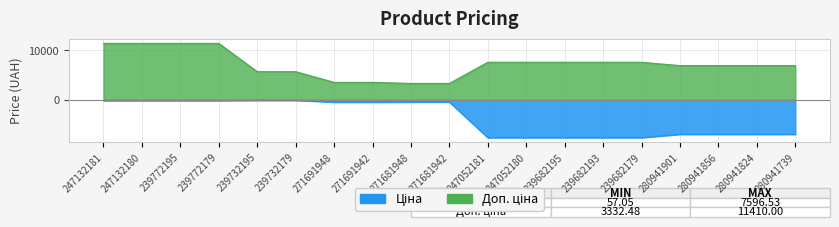

Between 247132181 and 239732179, which is larger?

239732179